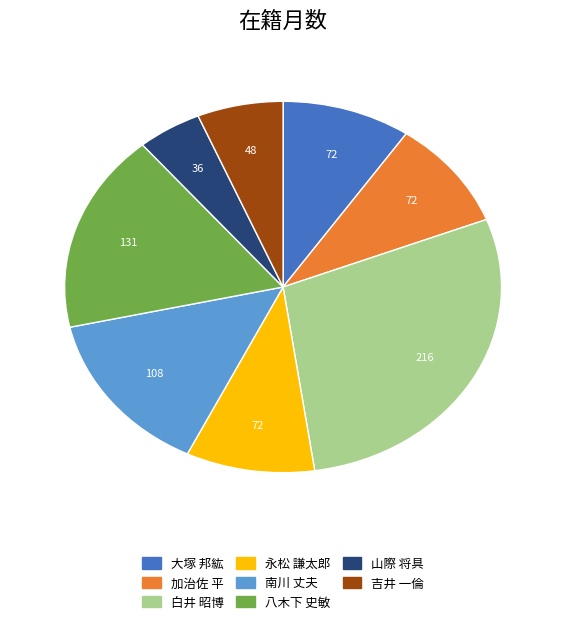

Is there a majority slice in this chart?

No